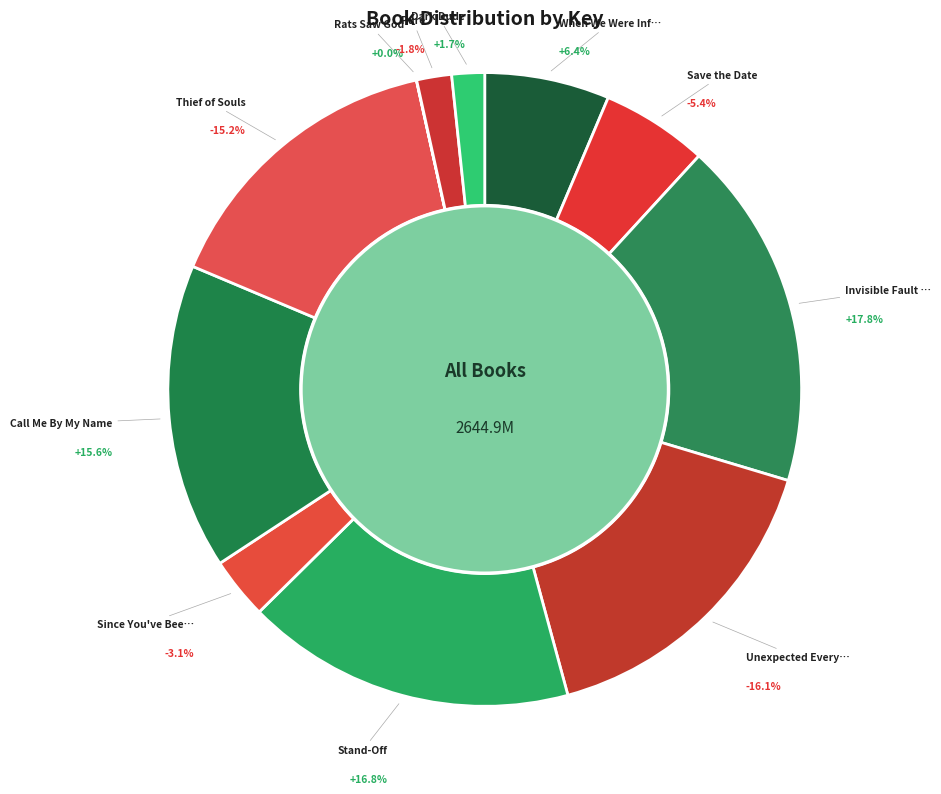

Does Pure account for over 50% of the chart?

No